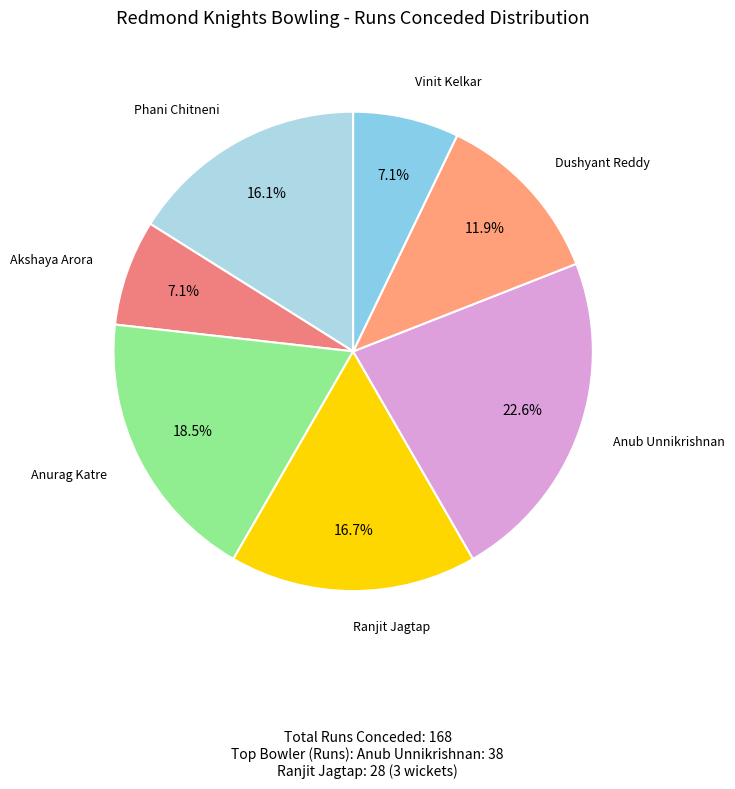

To the nearest percent, what is the average slice percentage?

14%